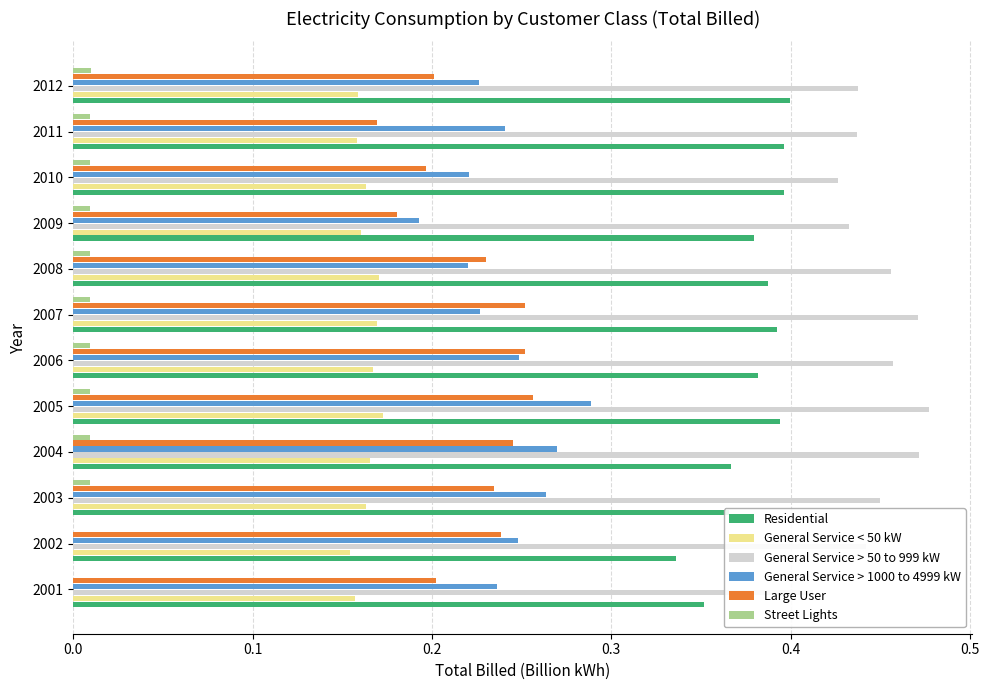

What is the difference between the second highest and second lowest values in the Large User series?

0.1